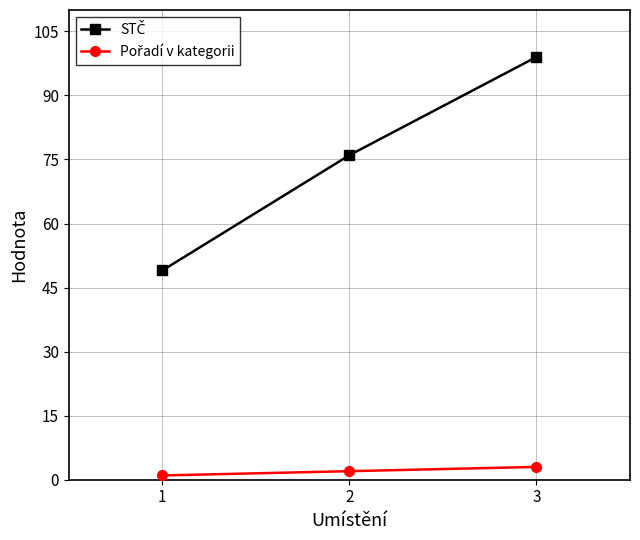

At which category is the sum across all series the highest?

3